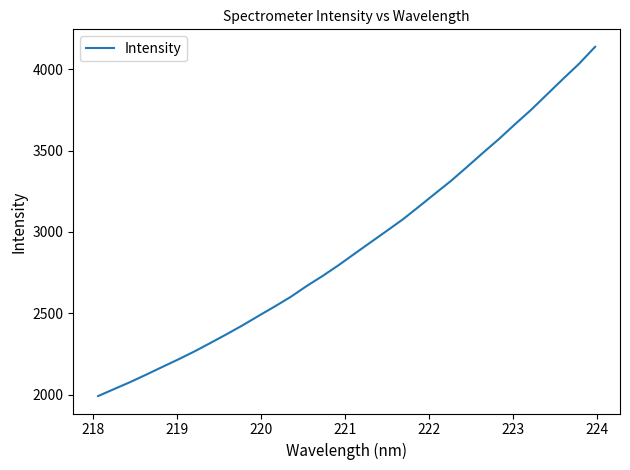

What is the greatest value displayed?

4136.5